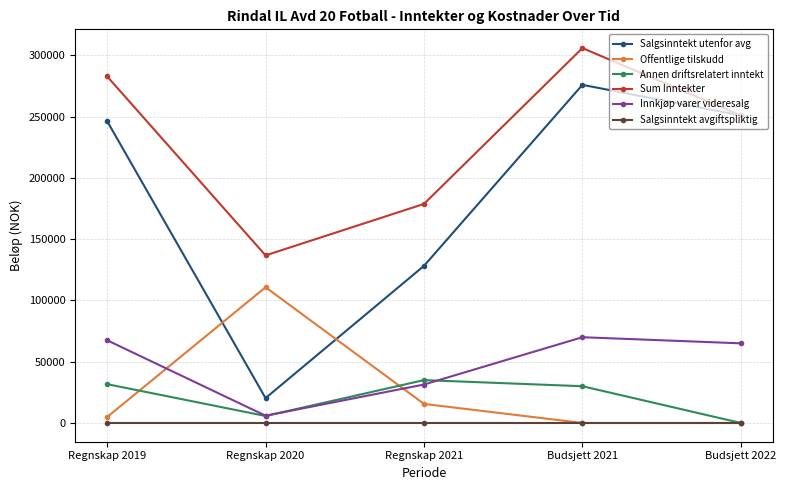

What is the label of the 4th point from the left?

Budsjett 2021